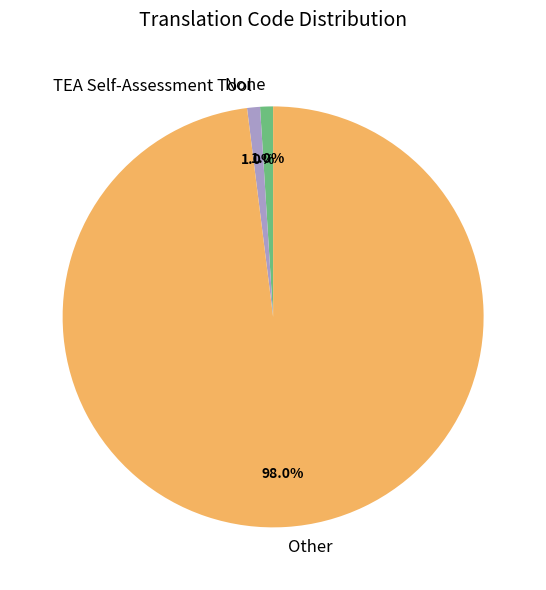

How many slices are in this pie chart?

3